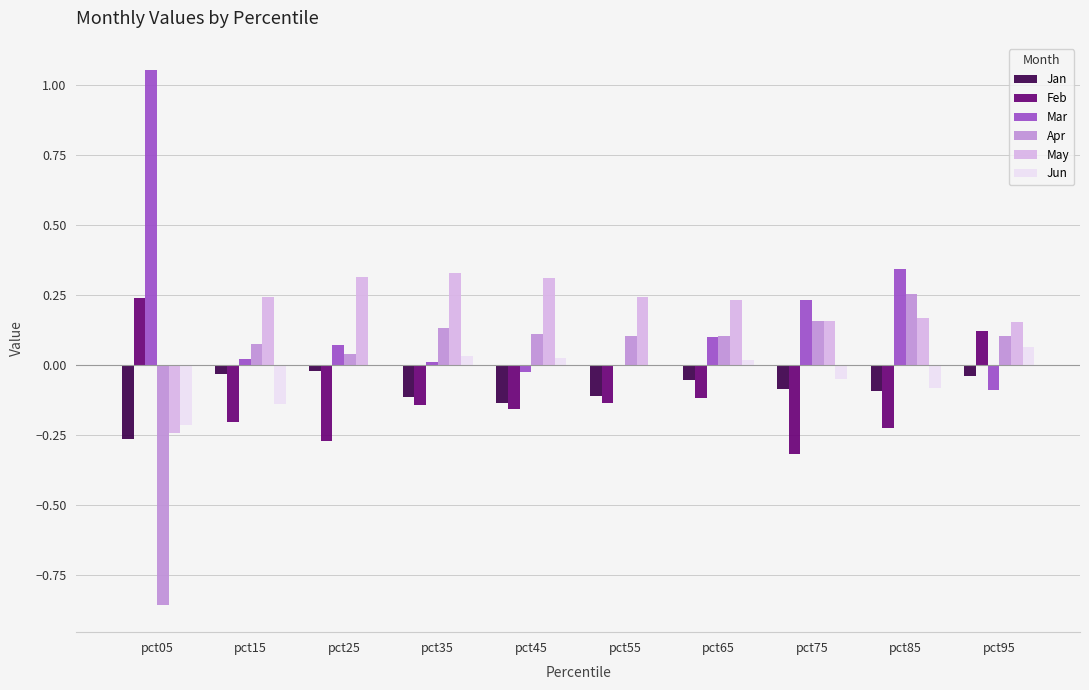

How many values in the Apr series exceed 0?

9